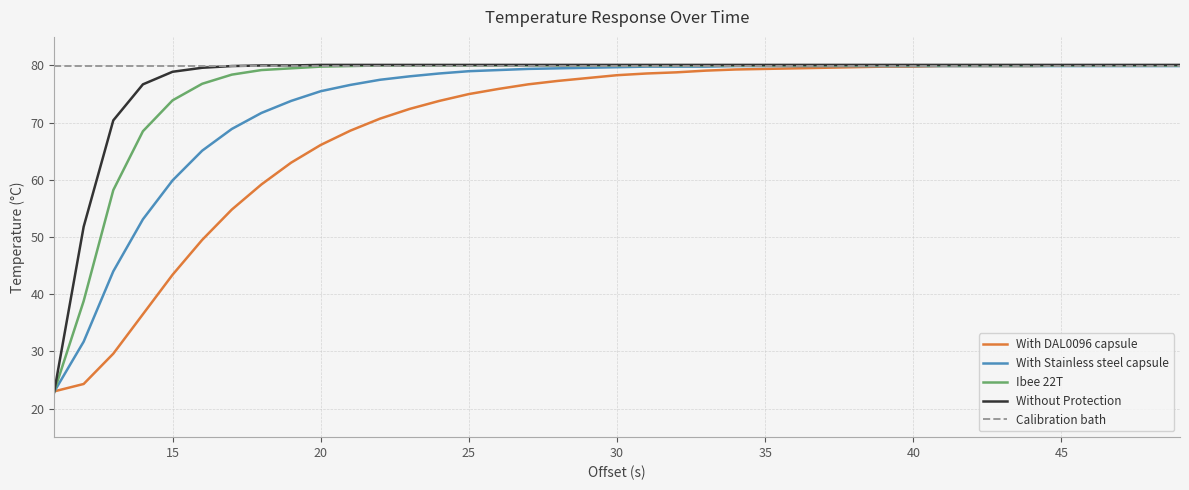

Which series has the widest spread of values?

Without Protection